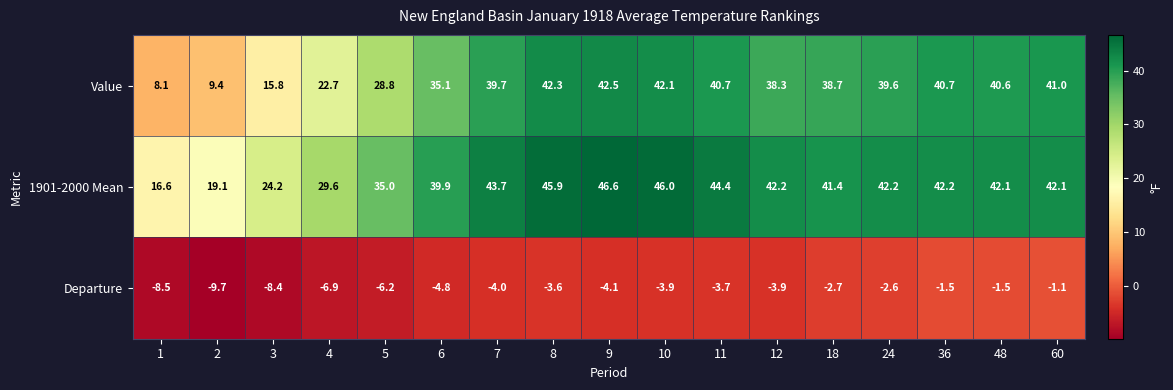

Between 4 and 12, which series saw the biggest shift?

Value